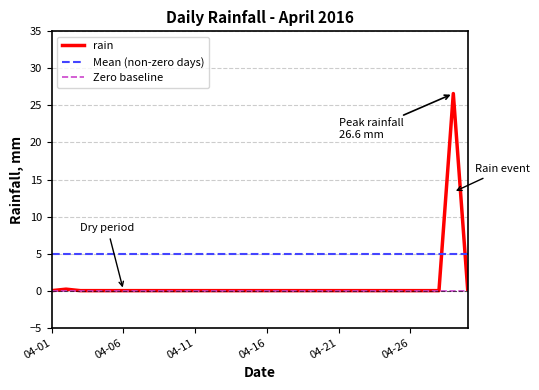

What is the sum of all values?

27.0